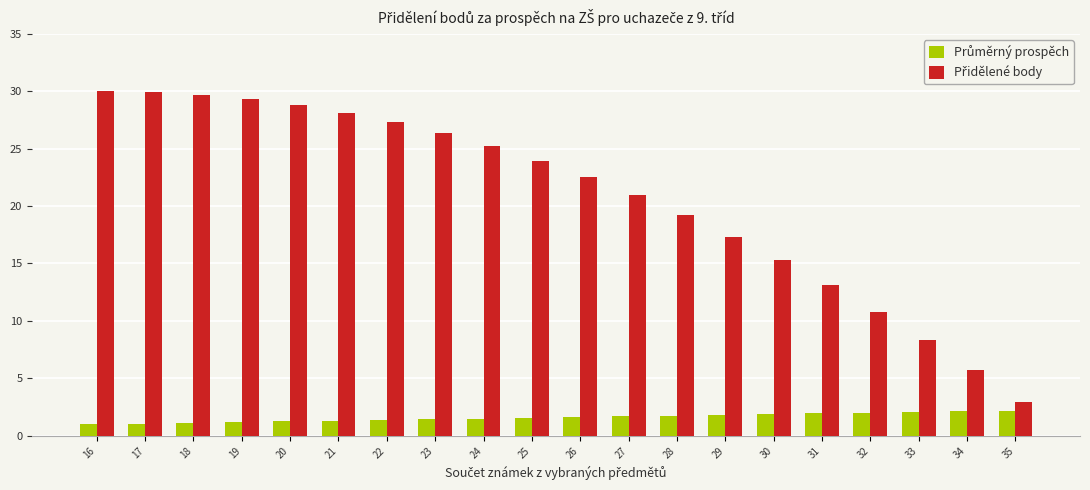

How many data points does each series have?

20